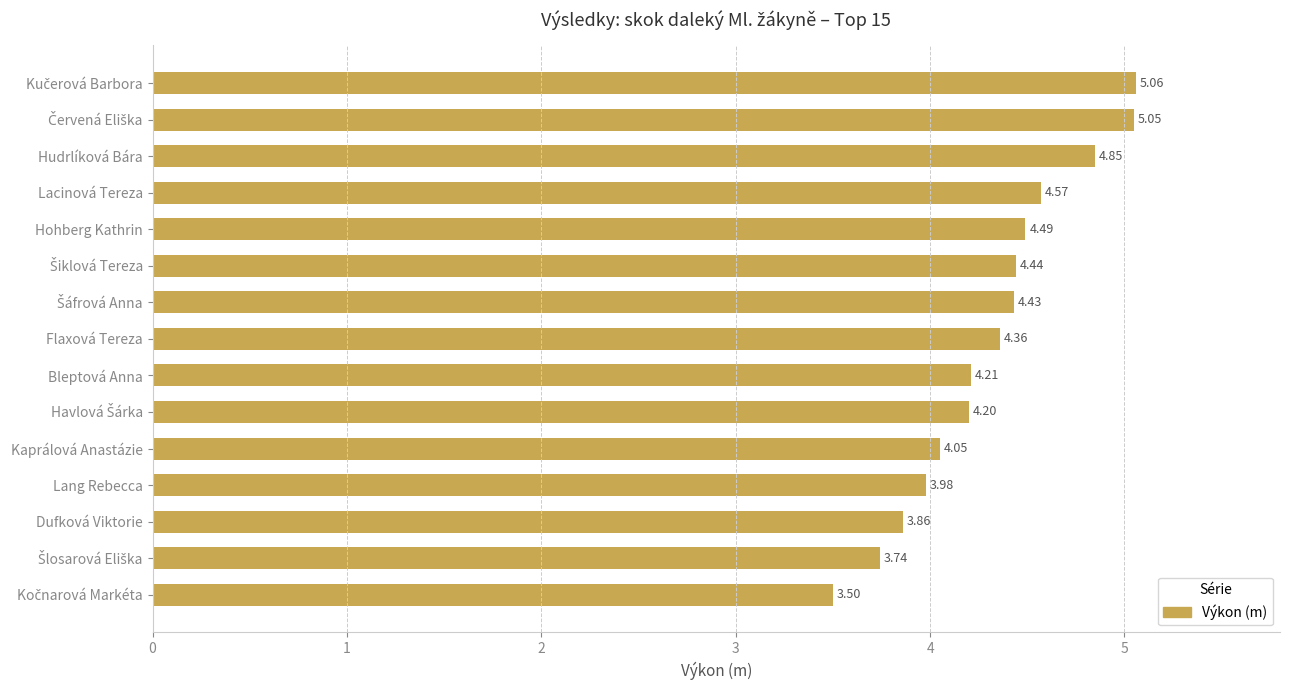

What is the sum of all values?

64.8